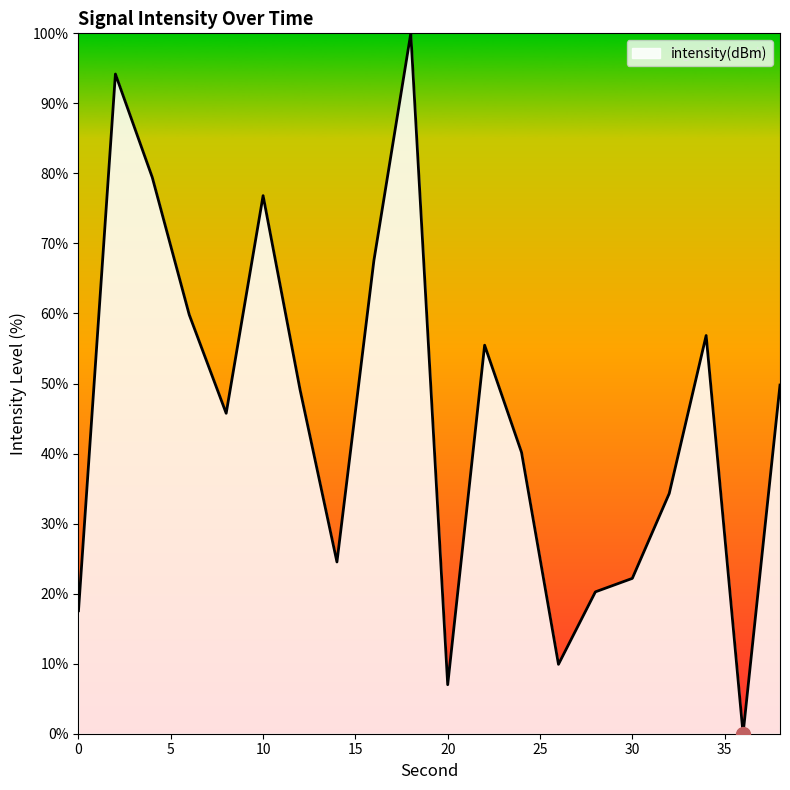

How many interior local peaks (higher than both neighbors) does the data have?

5